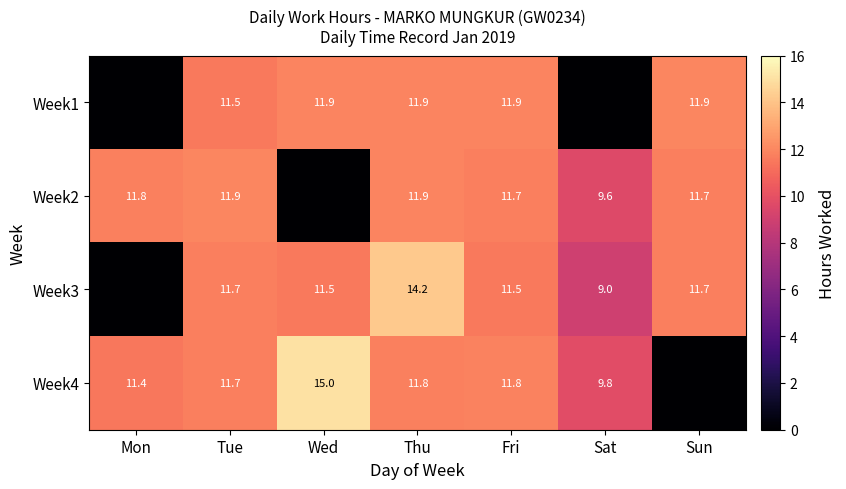

Between Sat and Wed, which is larger?

Wed